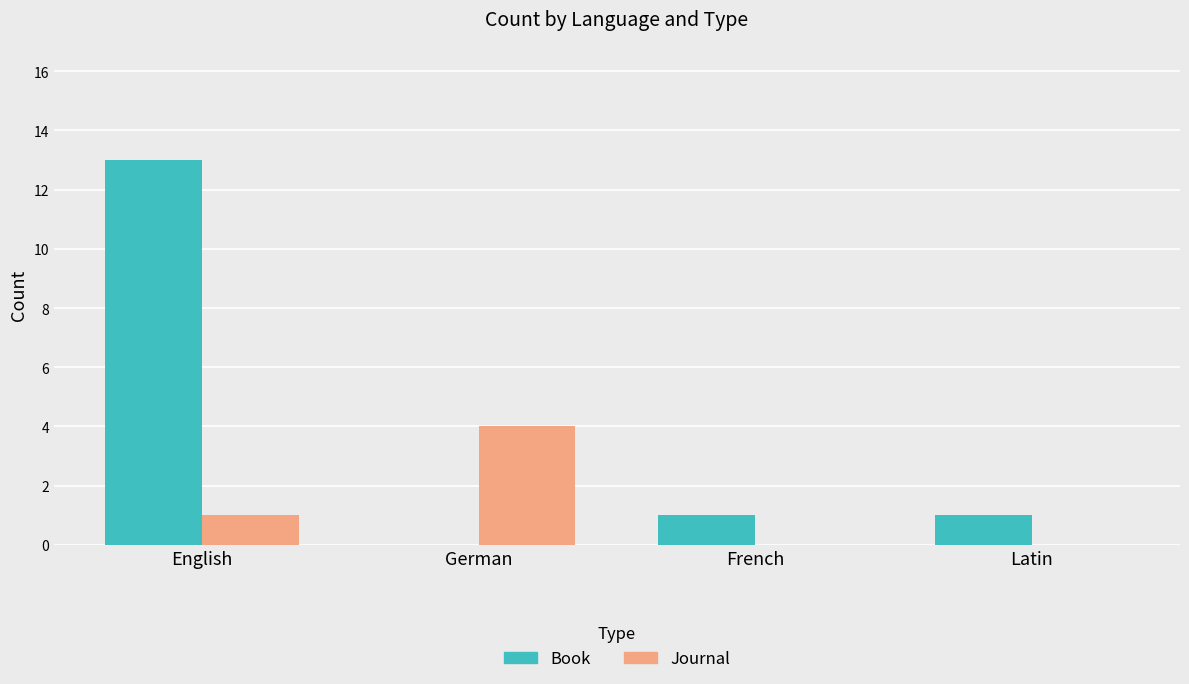

What is the greatest value displayed?

13